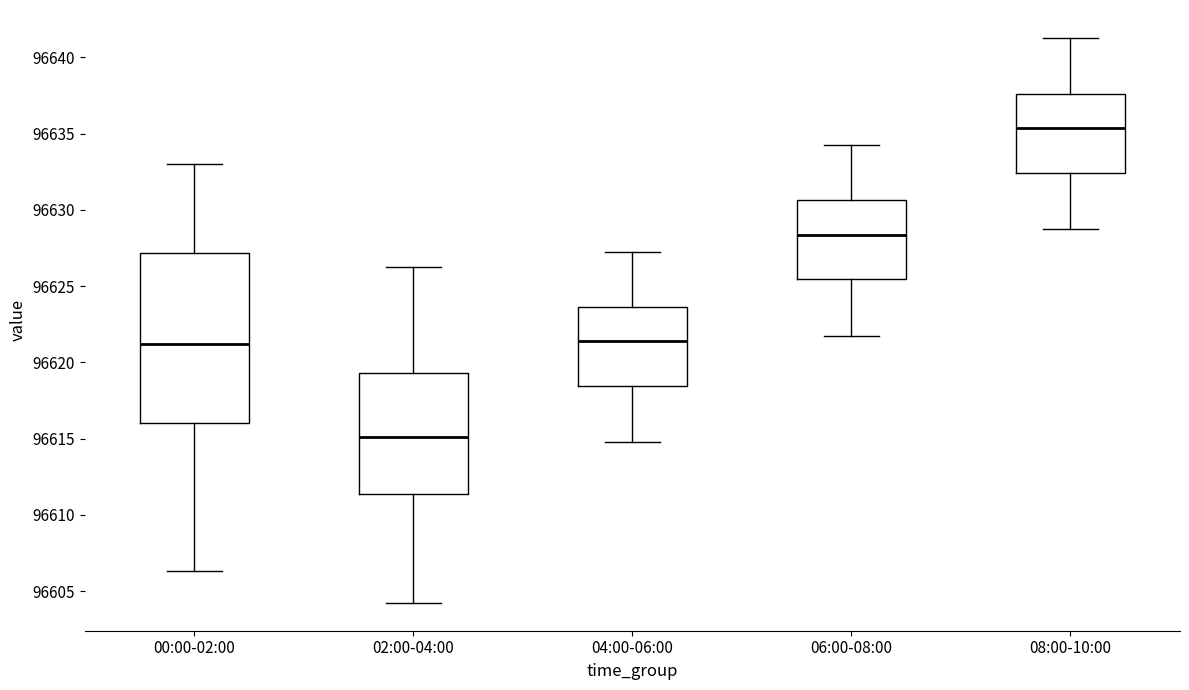

Where does the median line of the box for 06:00-08:00 sit on the y-axis? The values are not printed on the chart, so give them approximately, as read against the axis.

96628.5